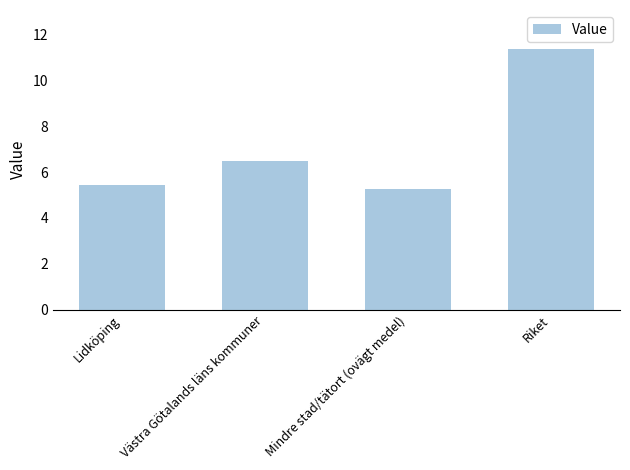

What position from the right is Riket?

1